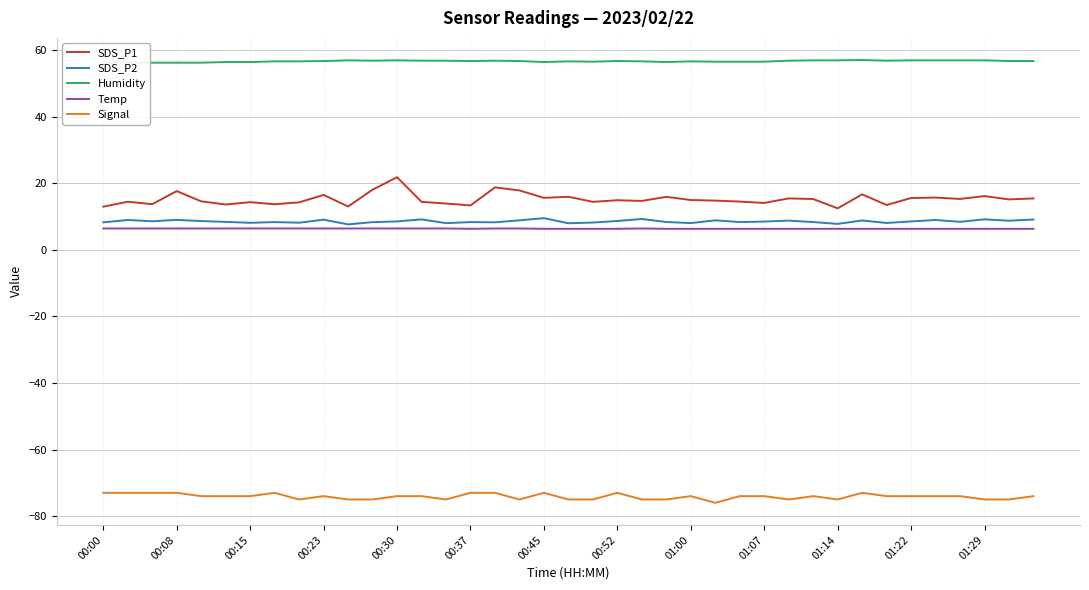

The value of Signal at 01:00 is -126.2. True or false?

False